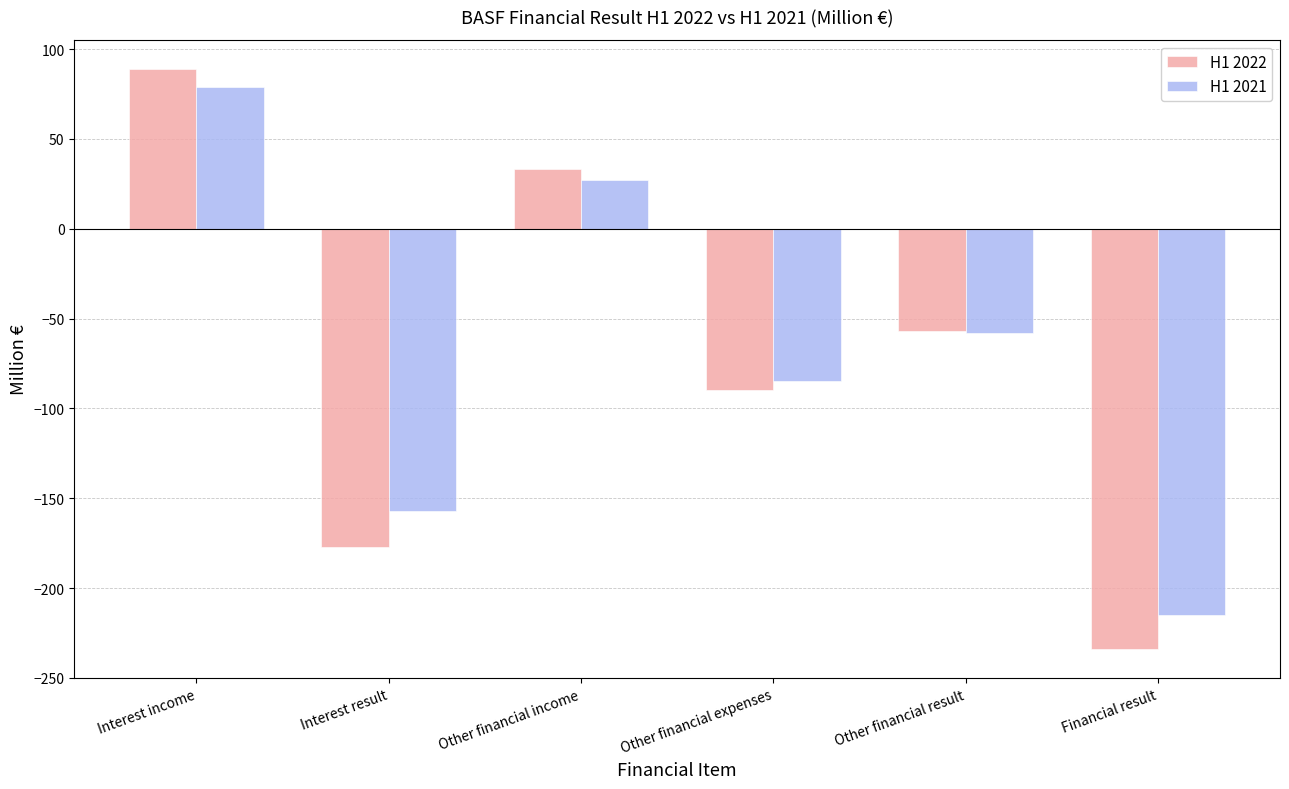

What is the minimum value for H1 2021?

-215